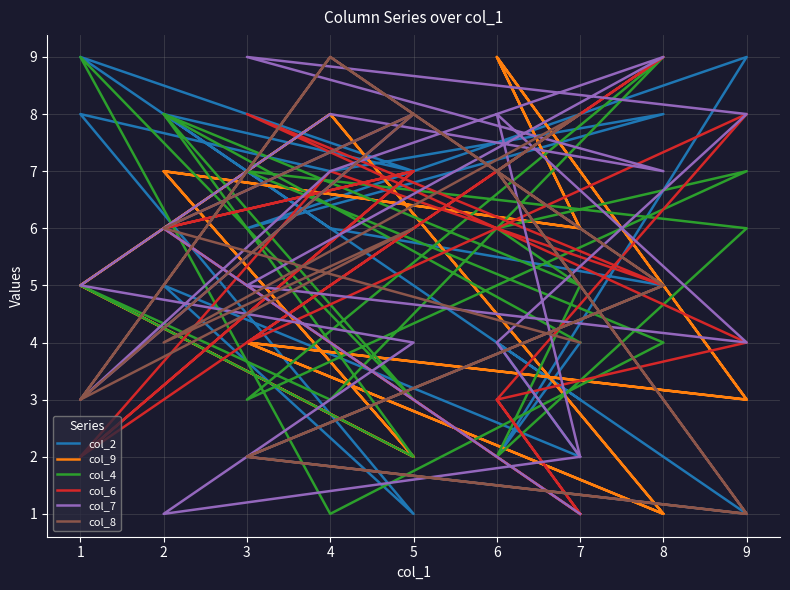

How many interior local valleys does the col_9 series have?

7